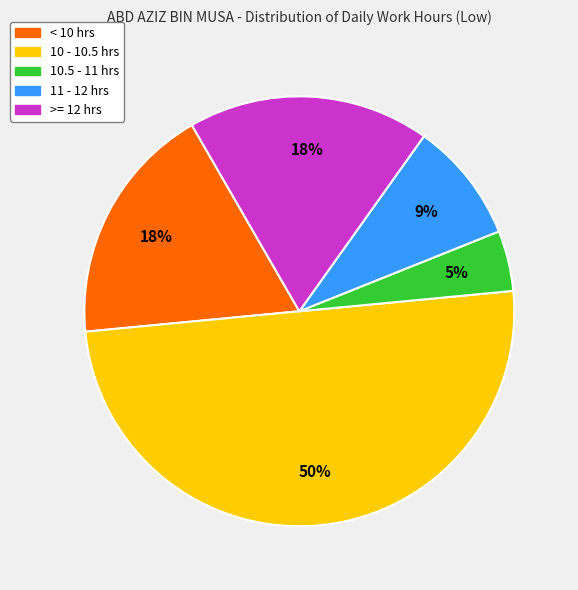

What is the ratio of the value at < 10 hrs to the value at 11 - 12 hrs?

2.0